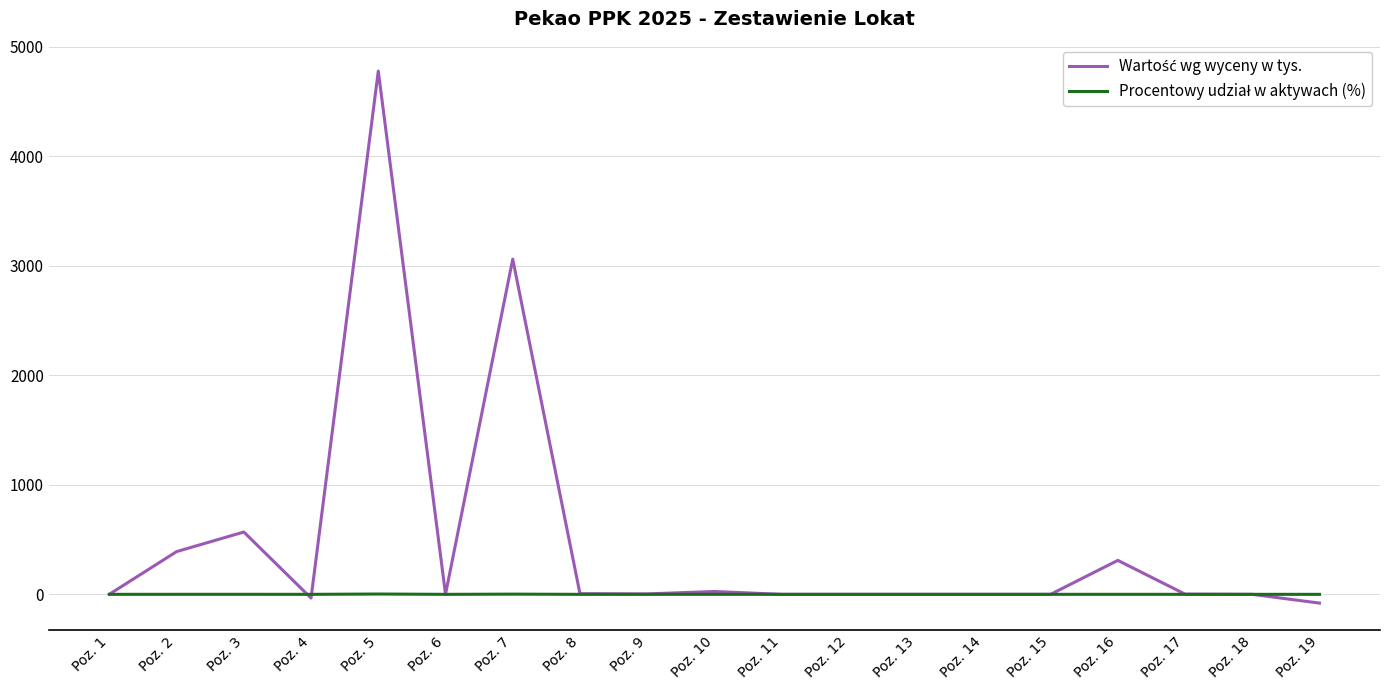

At which category is the sum across all series the highest?

Poz. 5